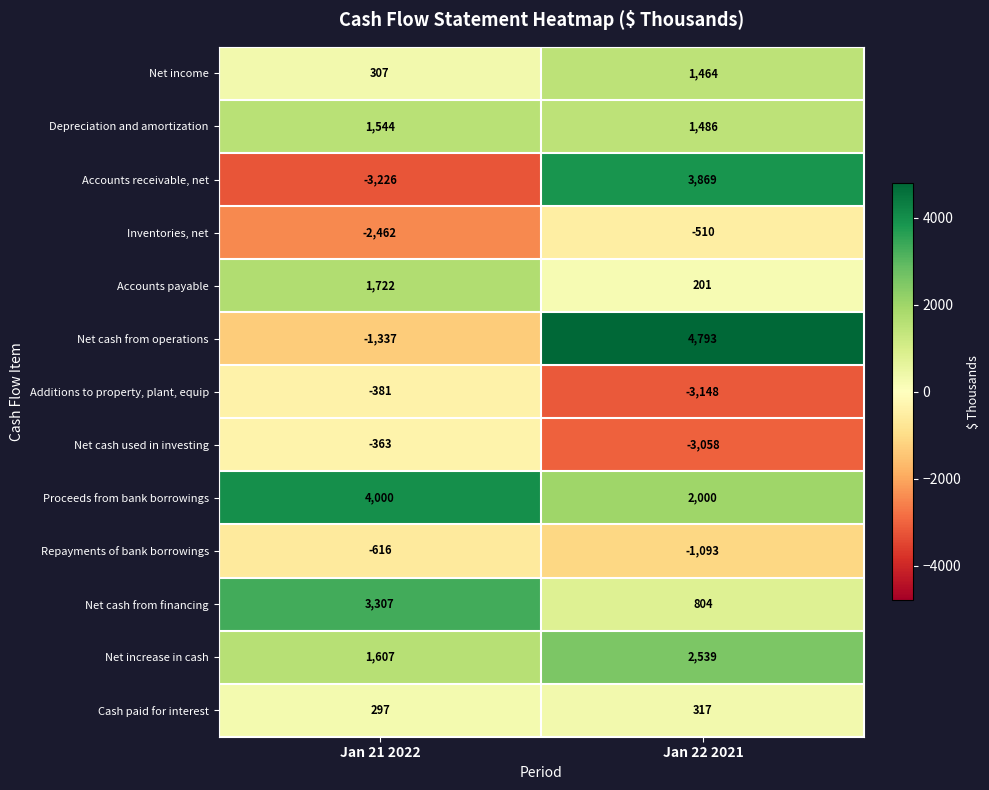

Reading left to right, list all the values displayed in this chart.

Net income: Jan 21 2022=307	Jan 22 2021=1464
Depreciation and amortization: Jan 21 2022=1544	Jan 22 2021=1486
Accounts receivable, net: Jan 21 2022=-3226	Jan 22 2021=3869
Inventories, net: Jan 21 2022=-2462	Jan 22 2021=-510
Accounts payable: Jan 21 2022=1722	Jan 22 2021=201
Net cash from operations: Jan 21 2022=-1337	Jan 22 2021=4793
Additions to property, plant, equip: Jan 21 2022=-381	Jan 22 2021=-3148
Net cash used in investing: Jan 21 2022=-363	Jan 22 2021=-3058
Proceeds from bank borrowings: Jan 21 2022=4000	Jan 22 2021=2000
Repayments of bank borrowings: Jan 21 2022=-616	Jan 22 2021=-1093
Net cash from financing: Jan 21 2022=3307	Jan 22 2021=804
Net increase in cash: Jan 21 2022=1607	Jan 22 2021=2539
Cash paid for interest: Jan 21 2022=297	Jan 22 2021=317